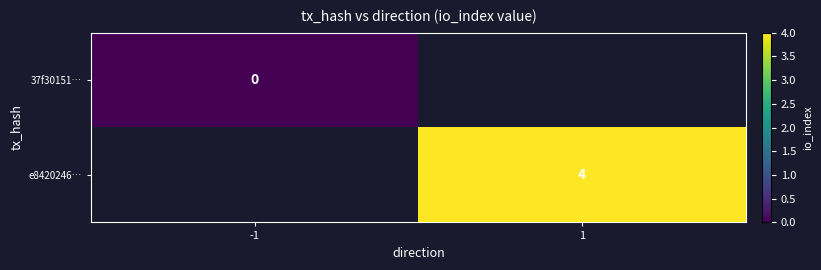

Which series has the widest spread of values?

37f30151…